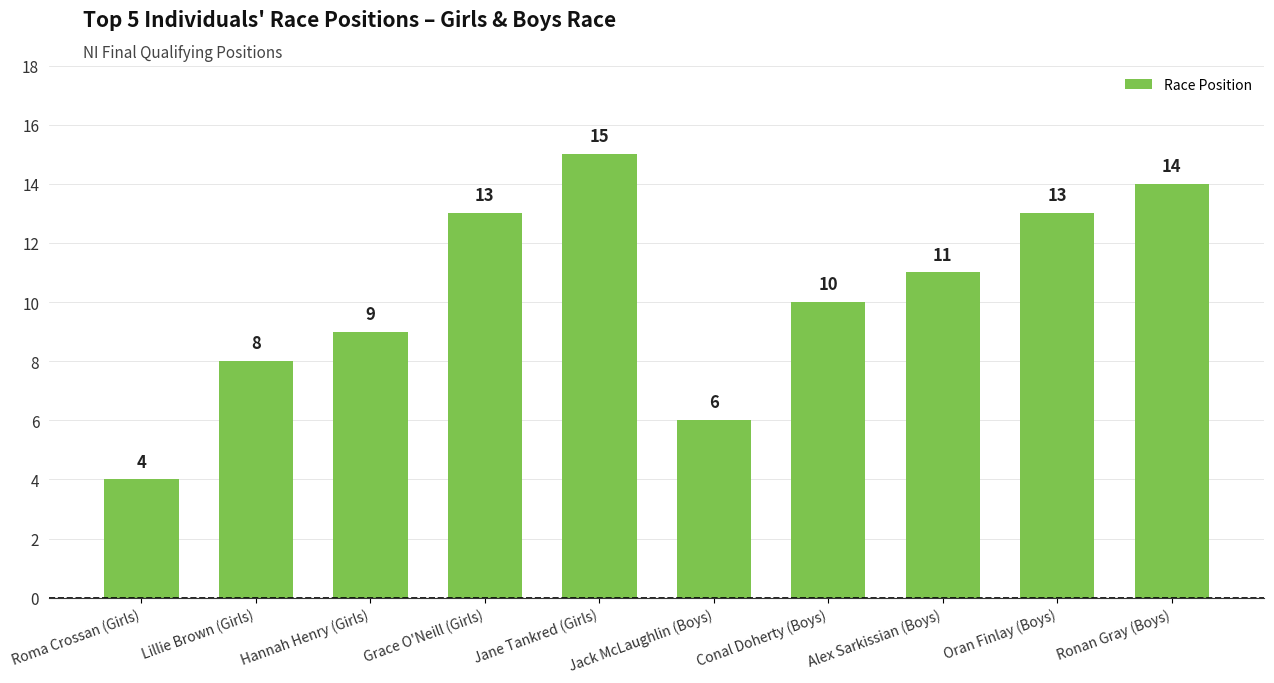

What is the change in value from Oran Finlay (Boys) to Ronan Gray (Boys)?

+1